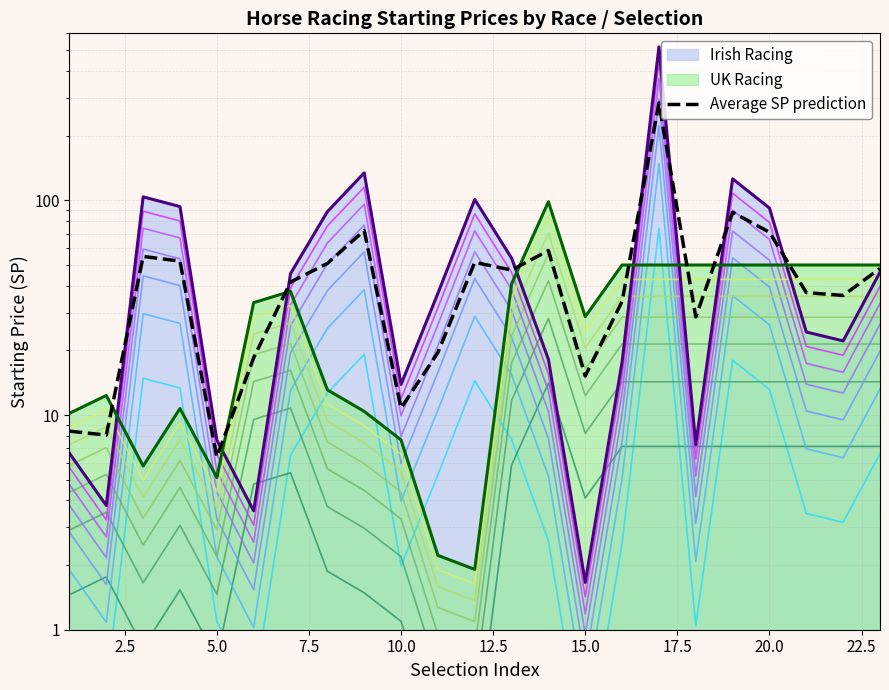

What is the sum of all Average SP prediction values?

1143.3